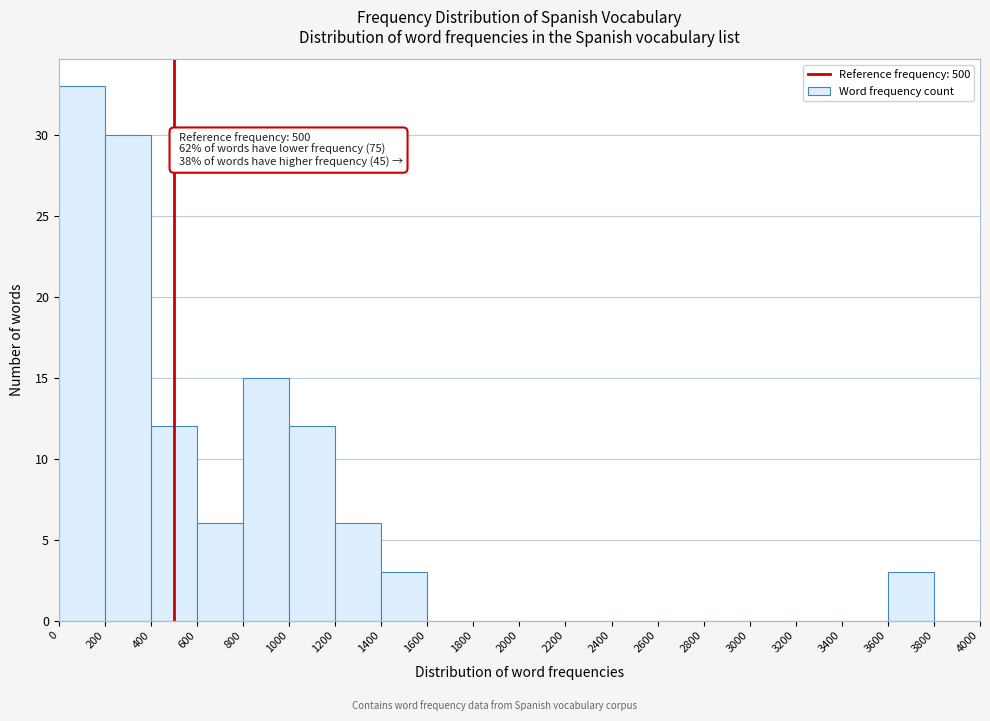

Over which range of the x-axis is the bar tallest?

0 to 200